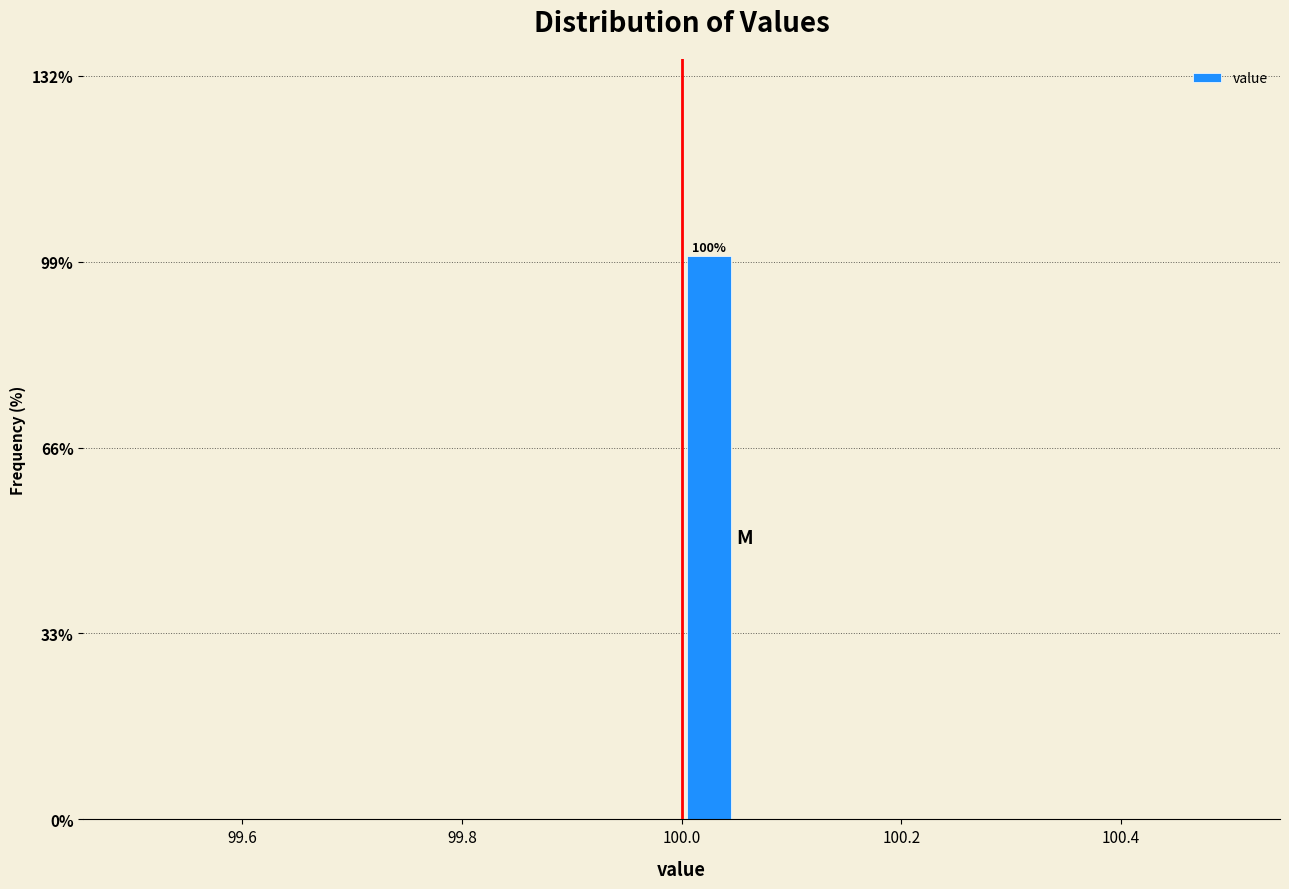

Around what value on the x-axis is the tallest bar? Give the approximate position of its centre, as read against the axis.

100.02